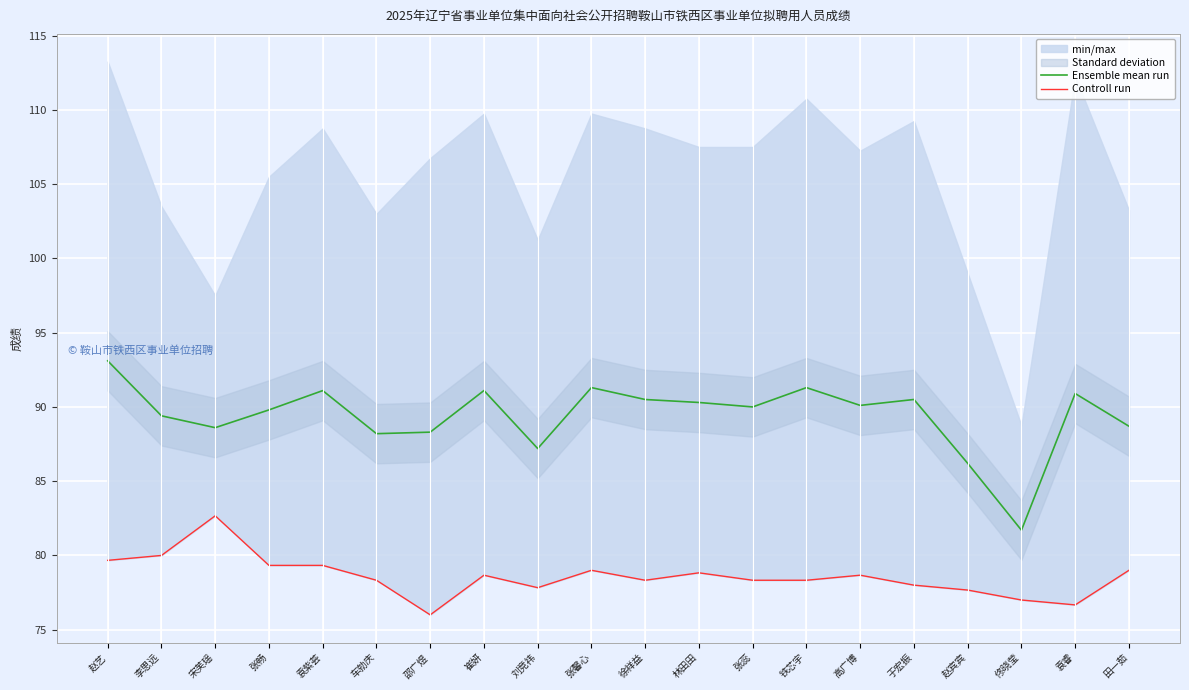

What is the value of the Controll run point at the 20th from the left?

79.0